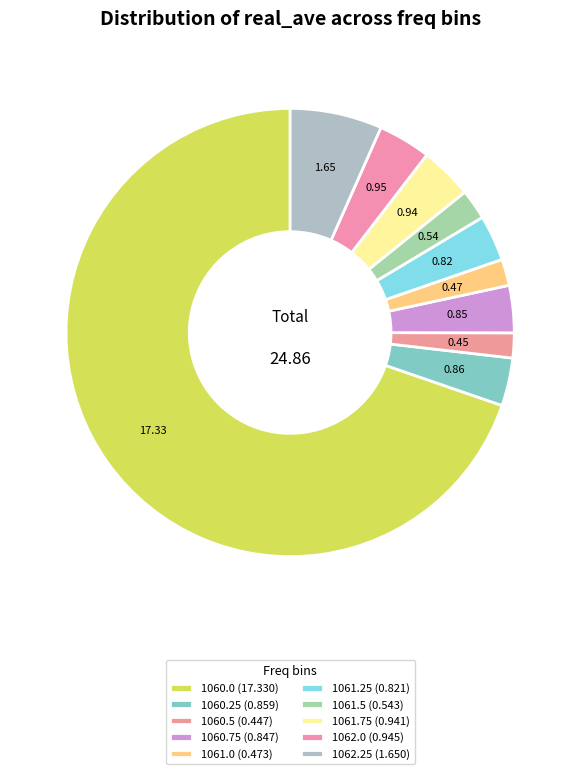

Count the number of slices in the pie.

10